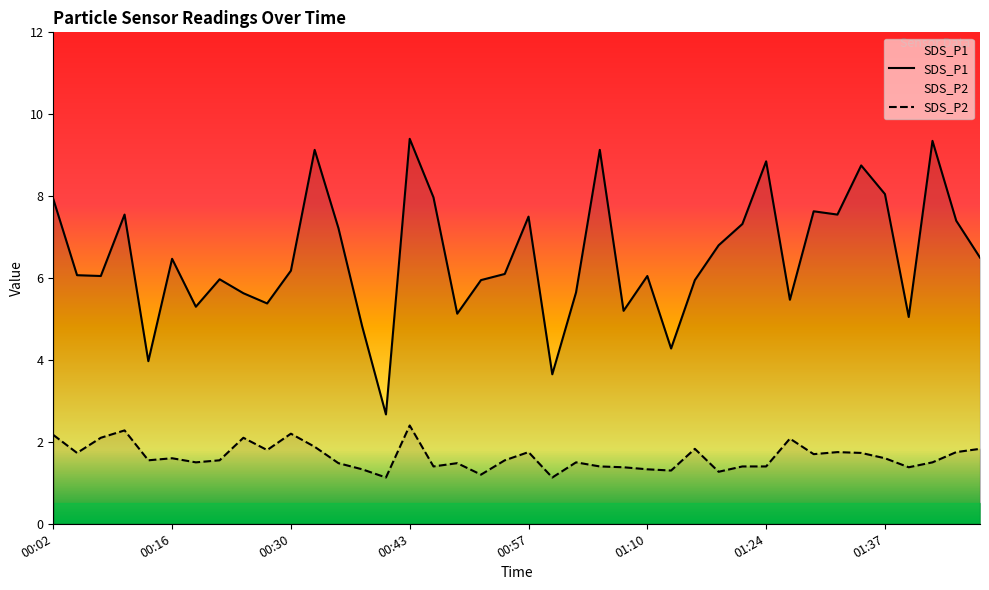

What value does the SDS_P2 series have at 00:05?

1.7